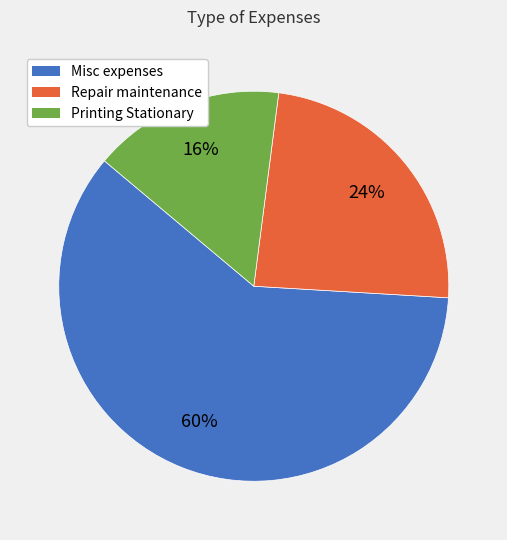

Combined, do Repair maintenance and Misc expenses account for over 50%?

Yes